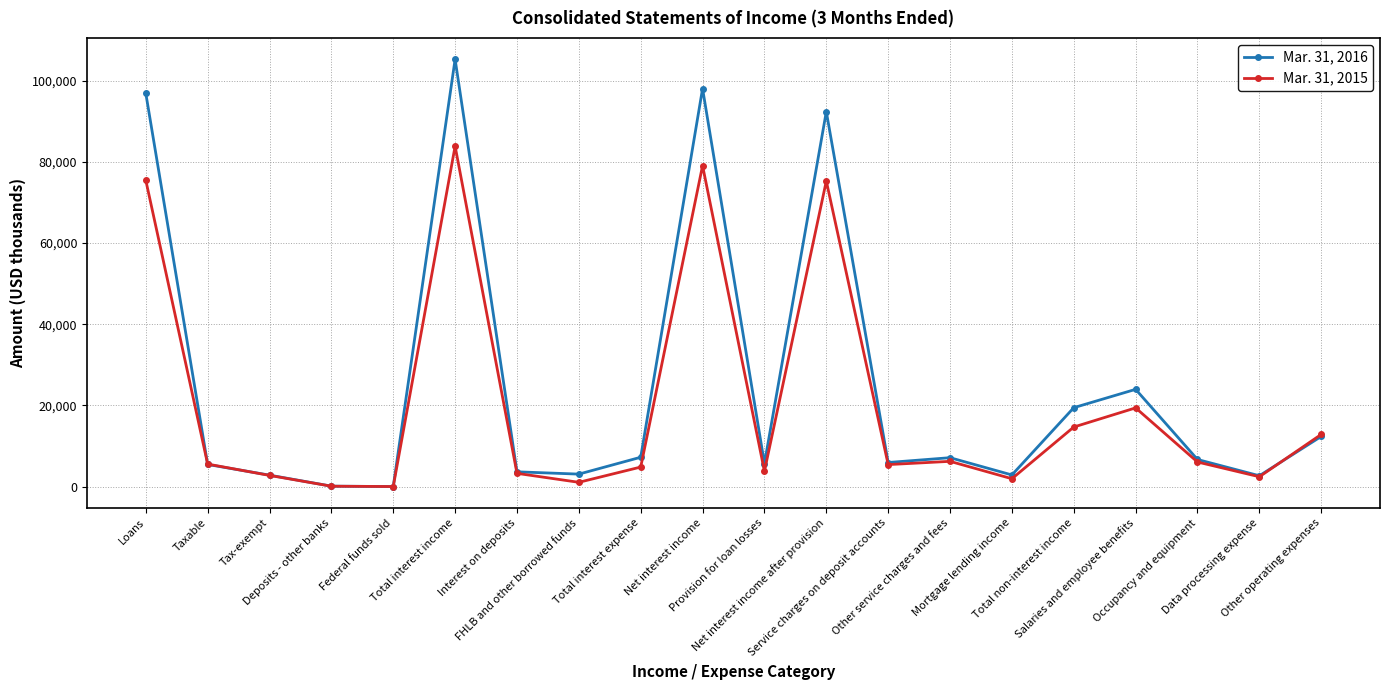

At how many categories does at least one series exceed 81089?

4